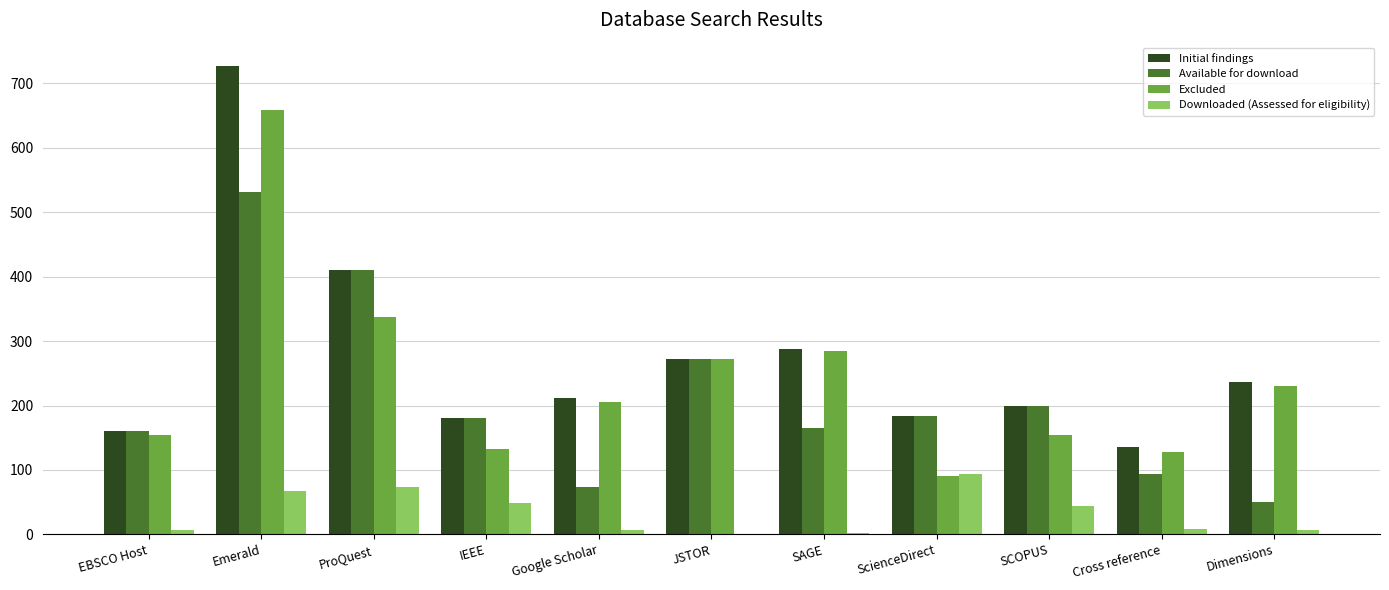

The value of Available for download at Cross reference is 136. True or false?

False